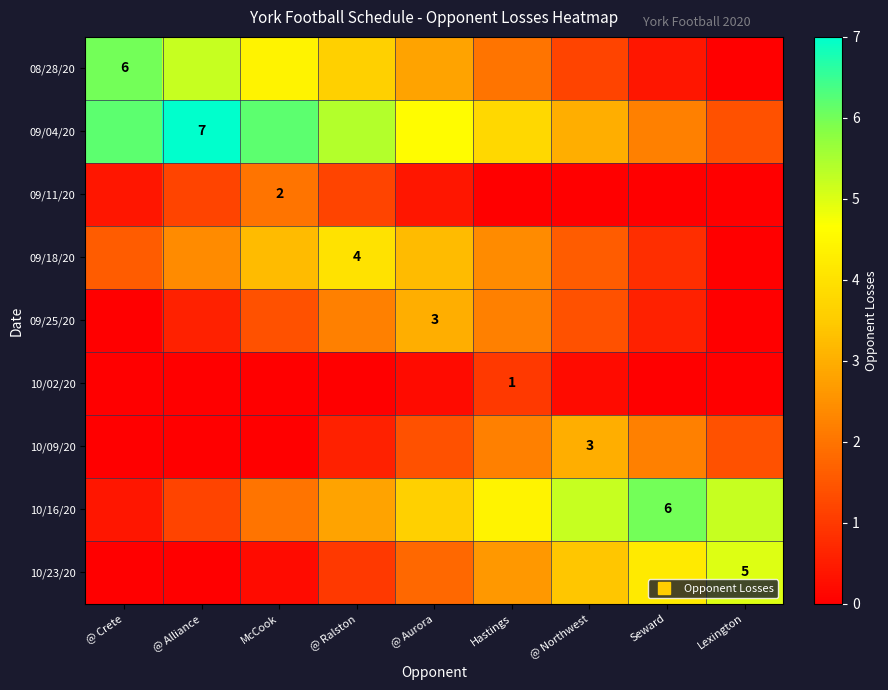

What is the greatest value displayed?

7.0